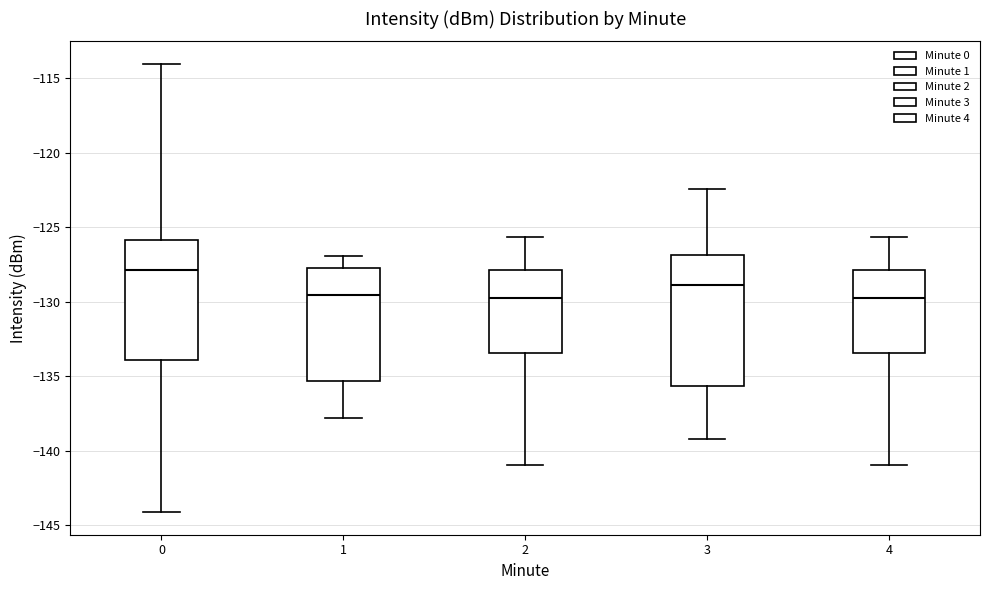

Reading left to right, read every box against the y-axis: the position of its median line, the range the box covers, and the ends of its whiskers. The values are not printed on the chart, so give them approximately, as read against the axis.

0: median -128.0, box -134.0 to -126.0, whiskers -144.0 to -114.0
1: median -129.5, box -135.5 to -127.5, whiskers -138.0 to -127.0
2: median -129.5, box -133.5 to -128.0, whiskers -141.0 to -125.5
3: median -129.0, box -135.5 to -127.0, whiskers -139.0 to -122.5
4: median -129.5, box -133.5 to -128.0, whiskers -141.0 to -125.5